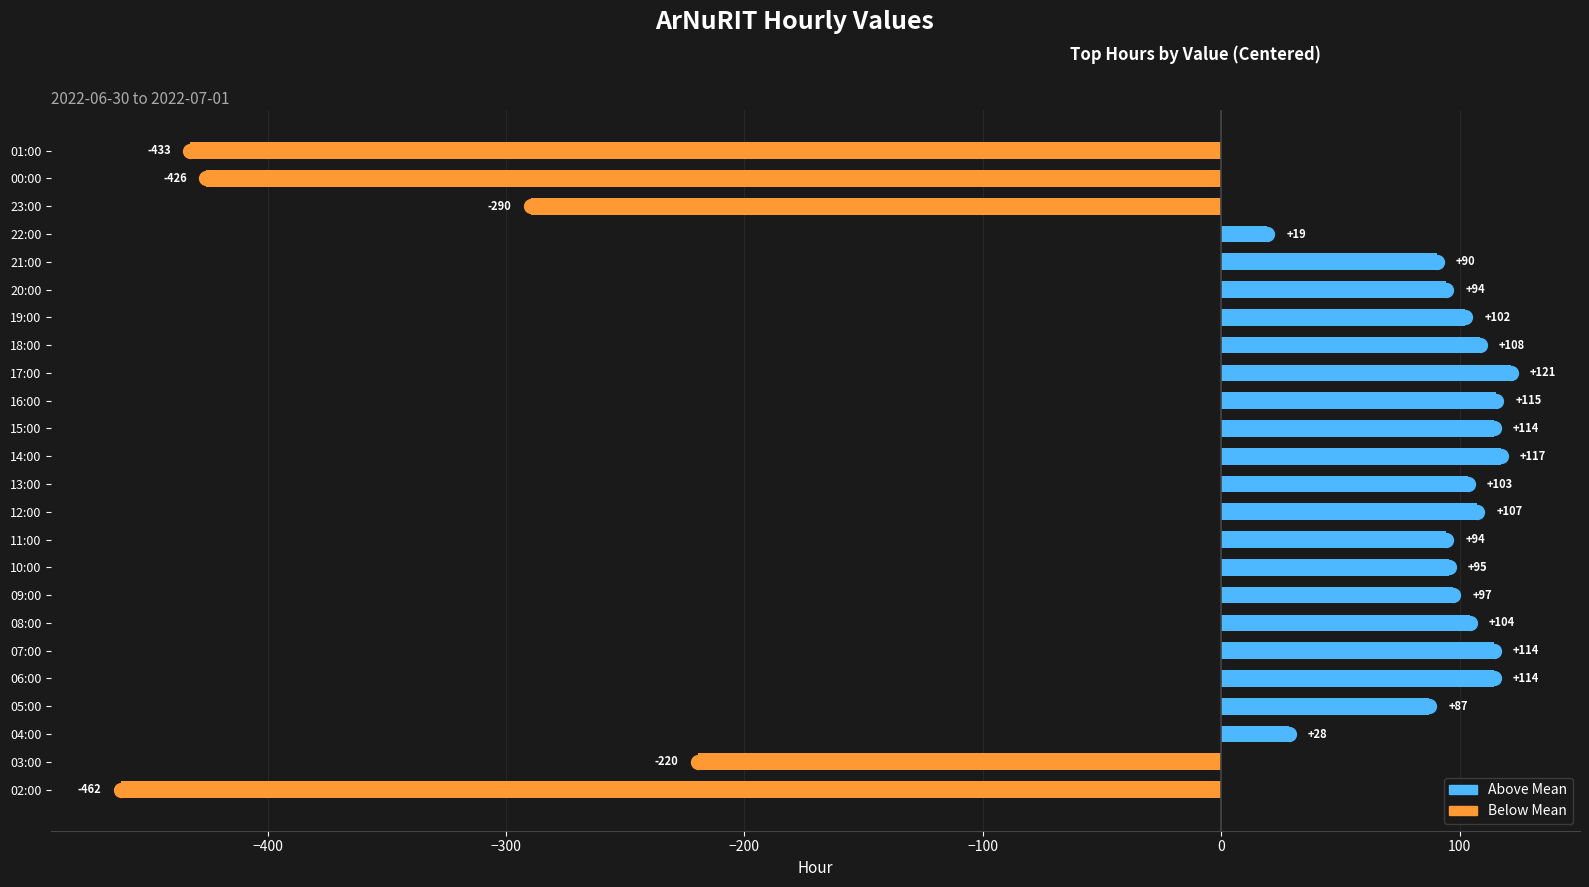

Where is the data nearest to the value -170?

03:00